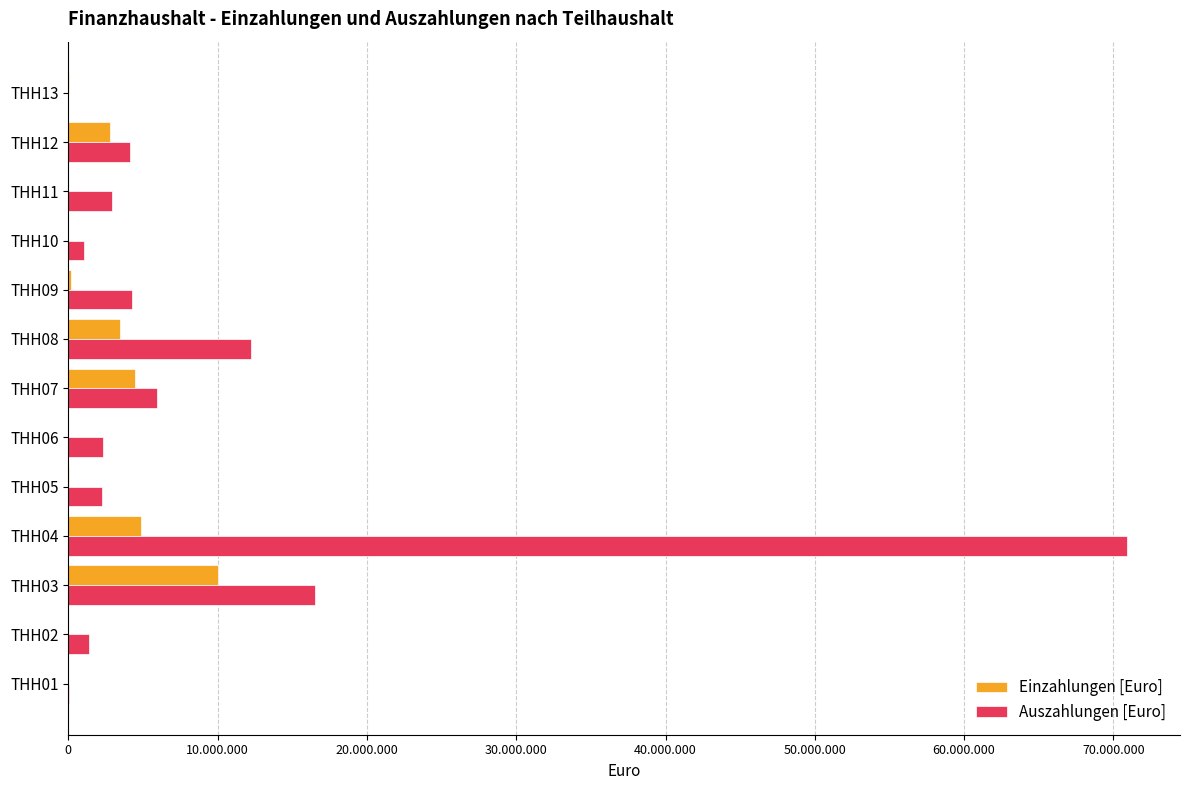

What are all the series names shown in the legend?

Einzahlungen [Euro], Auszahlungen [Euro]